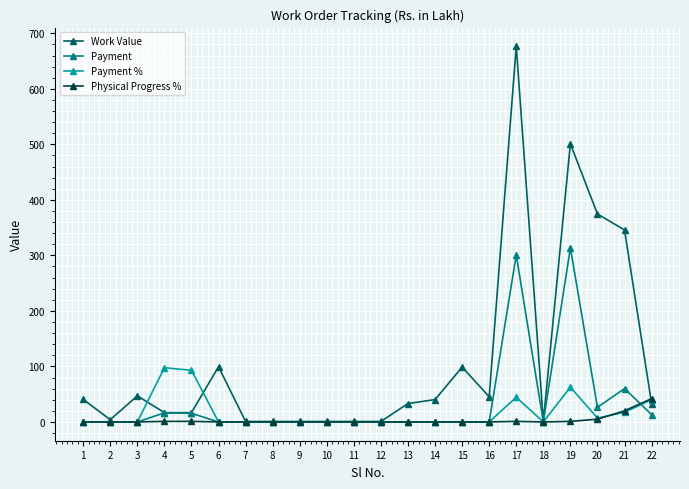

The value of Work Value at 16 is 45.4. True or false?

True